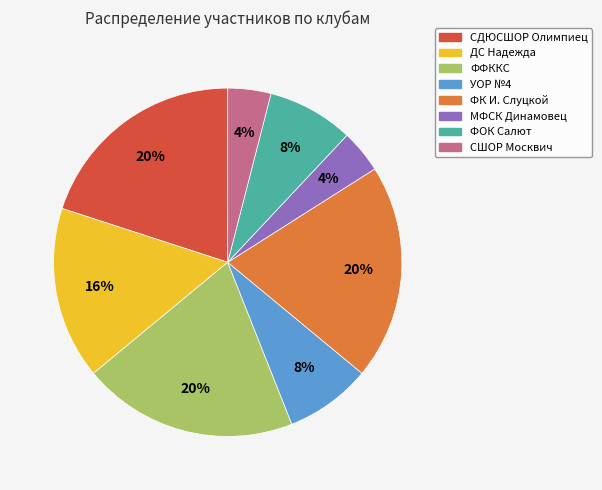

Approximately how many times larger is the value at ДС Надежда compared to УОР №4?

2.0